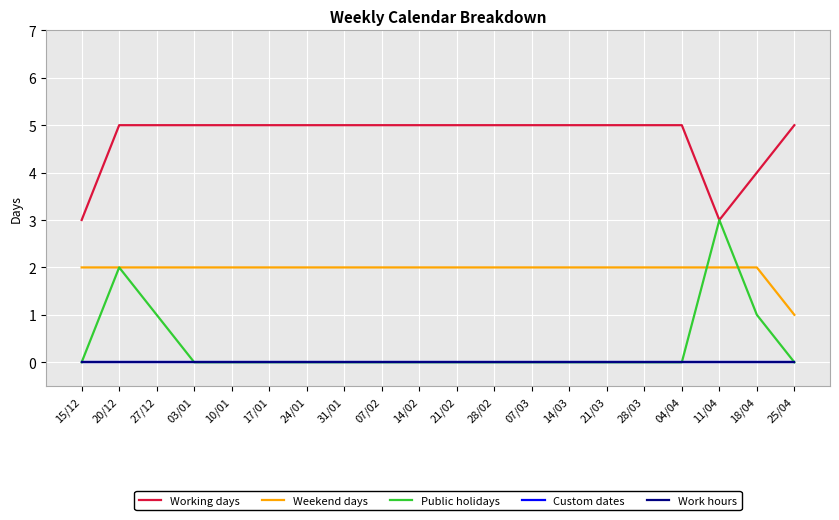

Does the chart have visible grid lines?

Yes